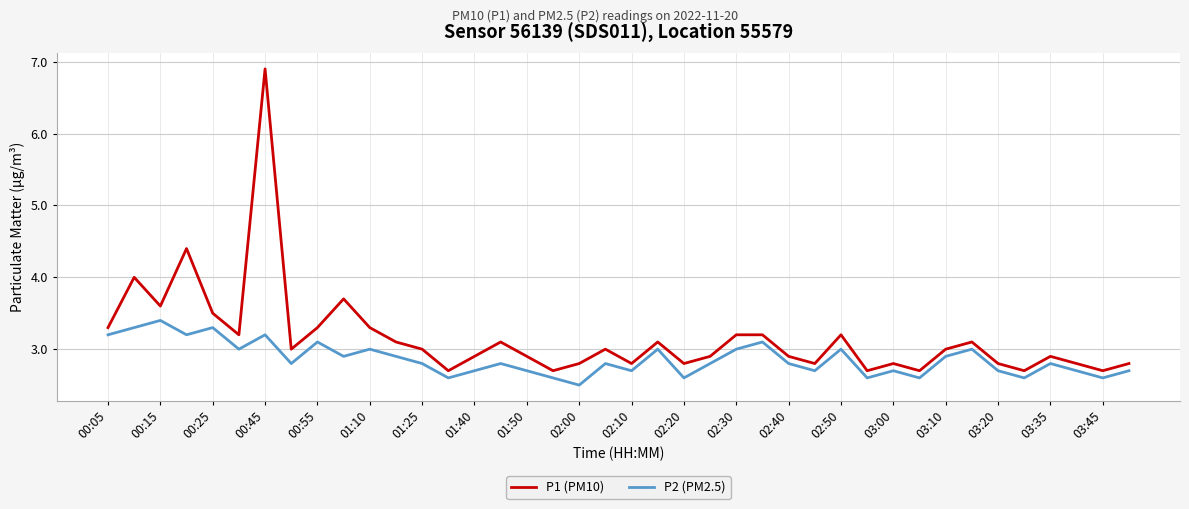

True or false: P1 (PM10) and P2 (PM2.5) intersect in this chart.

False